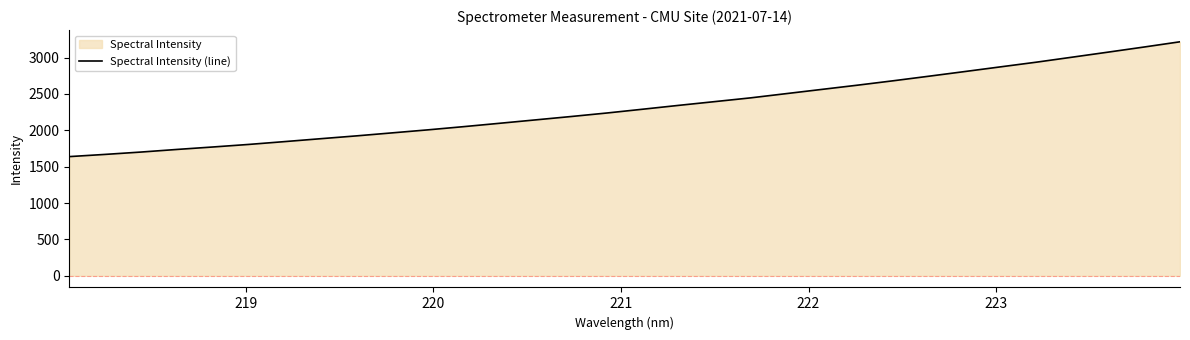

What is the minimum value shown in the chart?

1637.9